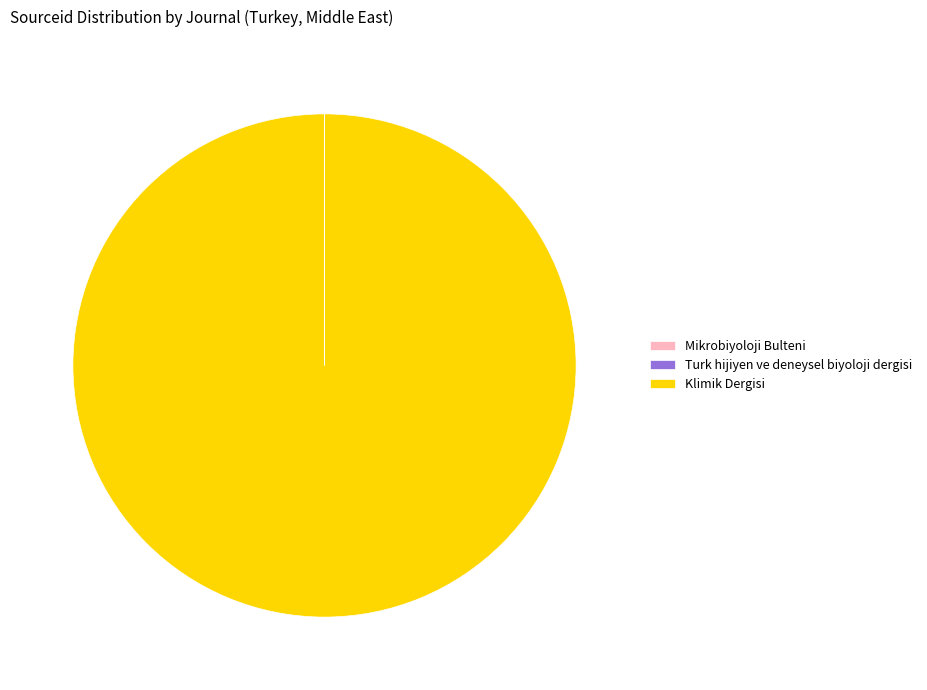

Does any single category account for the majority?

Yes